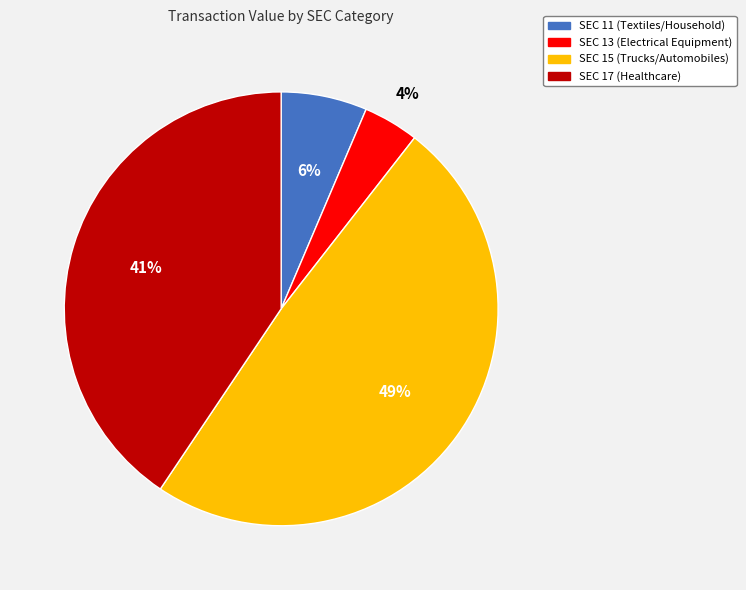

Rank the categories by value from highest to lowest.

SEC 15 (Trucks/Automobiles), SEC 17 (Healthcare), SEC 11 (Textiles/Household), SEC 13 (Electrical Equipment)